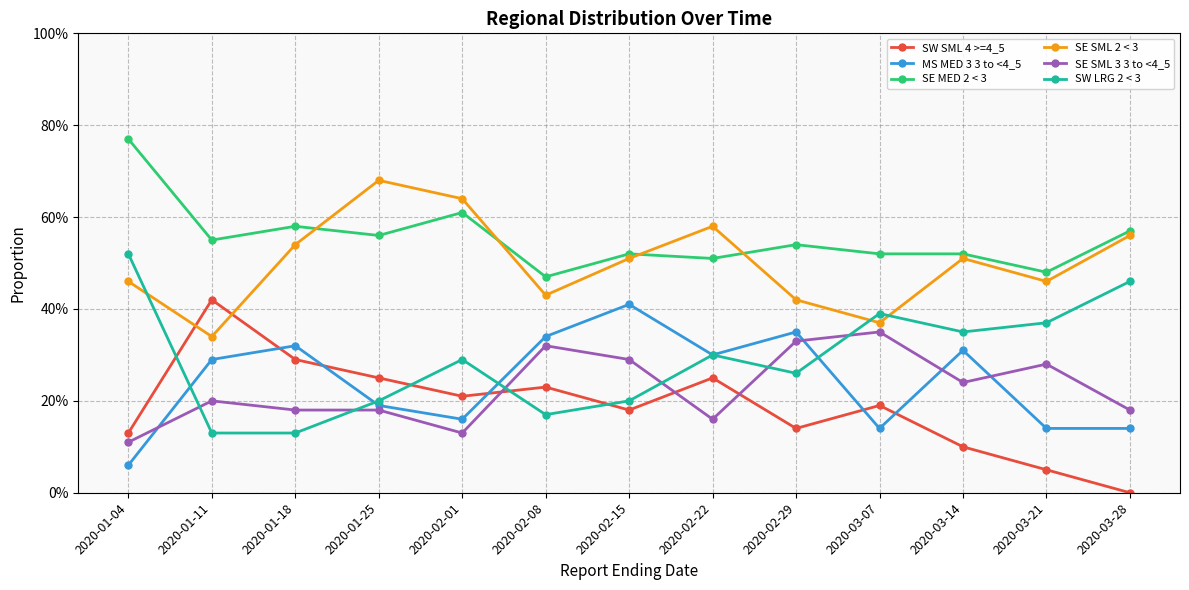

Reading left to right, what are all the values shown in this chart?

SW SML 4 >=4_5: 0.1	0.4	0.3	0.2	0.2	0.2	0.2	0.2	0.1	0.2	0.1	0.1	0.0
MS MED 3 3 to <4_5: 0.1	0.3	0.3	0.2	0.2	0.3	0.4	0.3	0.3	0.1	0.3	0.1	0.1
SE MED 2 < 3: 0.8	0.6	0.6	0.6	0.6	0.5	0.5	0.5	0.5	0.5	0.5	0.5	0.6
SE SML 2 < 3: 0.5	0.3	0.5	0.7	0.6	0.4	0.5	0.6	0.4	0.4	0.5	0.5	0.6
SE SML 3 3 to <4_5: 0.1	0.2	0.2	0.2	0.1	0.3	0.3	0.2	0.3	0.3	0.2	0.3	0.2
SW LRG 2 < 3: 0.5	0.1	0.1	0.2	0.3	0.2	0.2	0.3	0.3	0.4	0.3	0.4	0.5